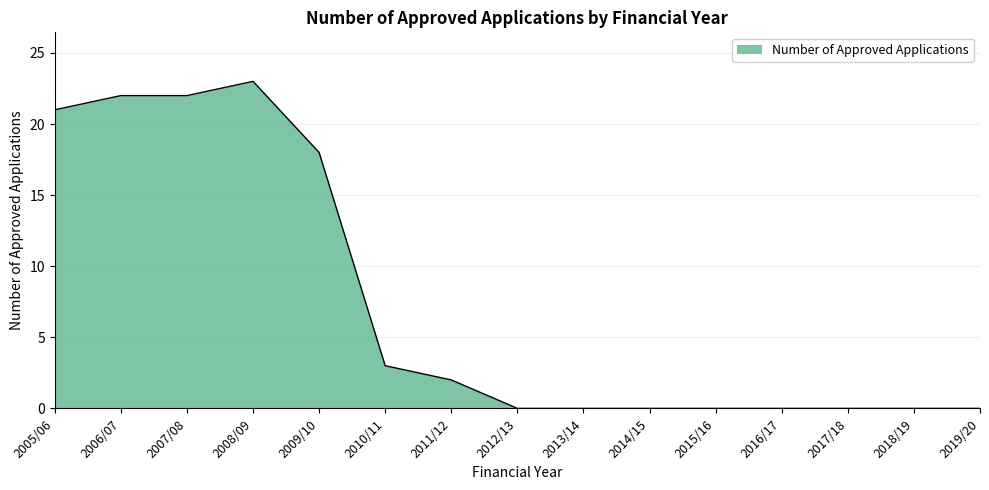

What position from the right is 2015/16?

5